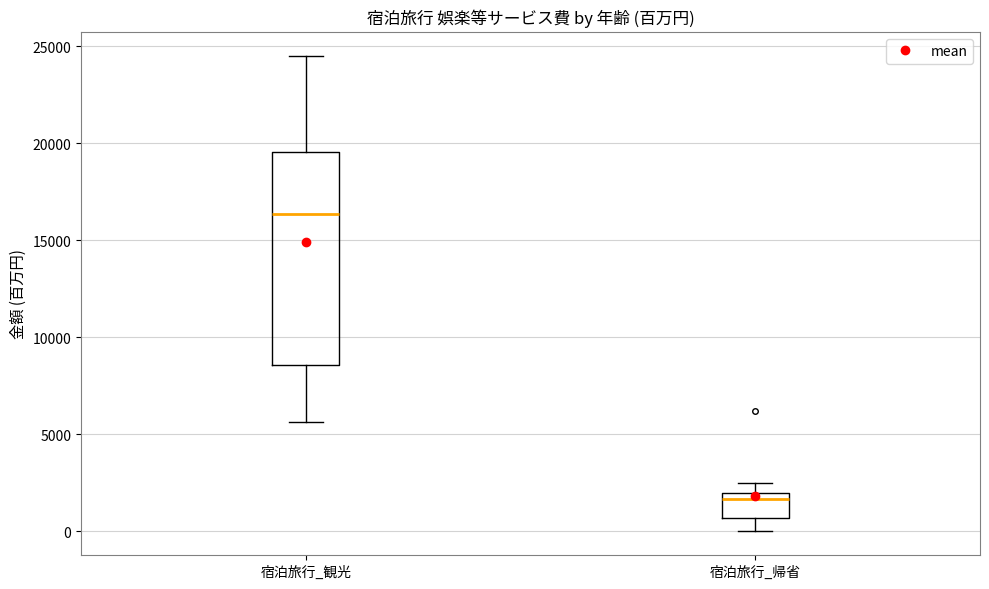

Reading left to right, transcribe this box plot: for each box, give where its median line is, the range the box spans, and where its two whiskers end, as read against the y-axis. The values are not printed on the chart, so give them approximately, as read against the axis.

宿泊旅行_観光: median 16500, box 8500 to 19500, whiskers 5500 to 24500
宿泊旅行_帰省: median 1500, box 500 to 2000, whiskers 0 to 2500